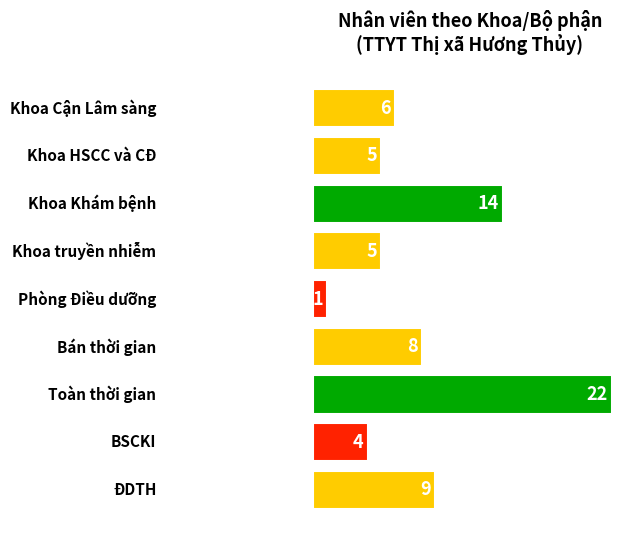

Does the chart contain any negative values?

No